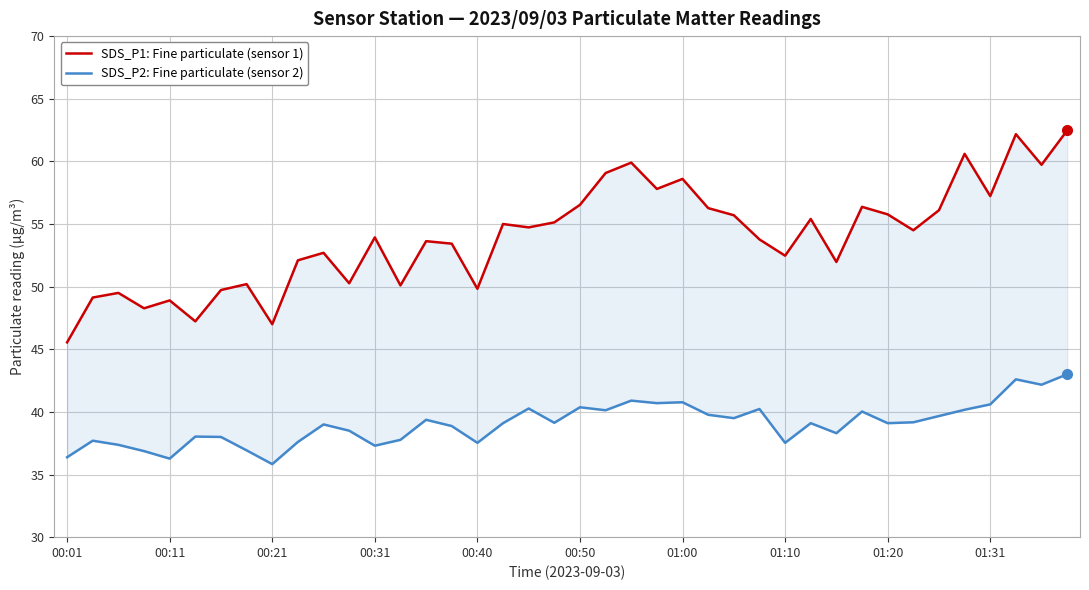

Rank the series by their maximum value, from lowest to highest.

SDS_P2: Fine particulate (sensor 2), SDS_P1: Fine particulate (sensor 1)